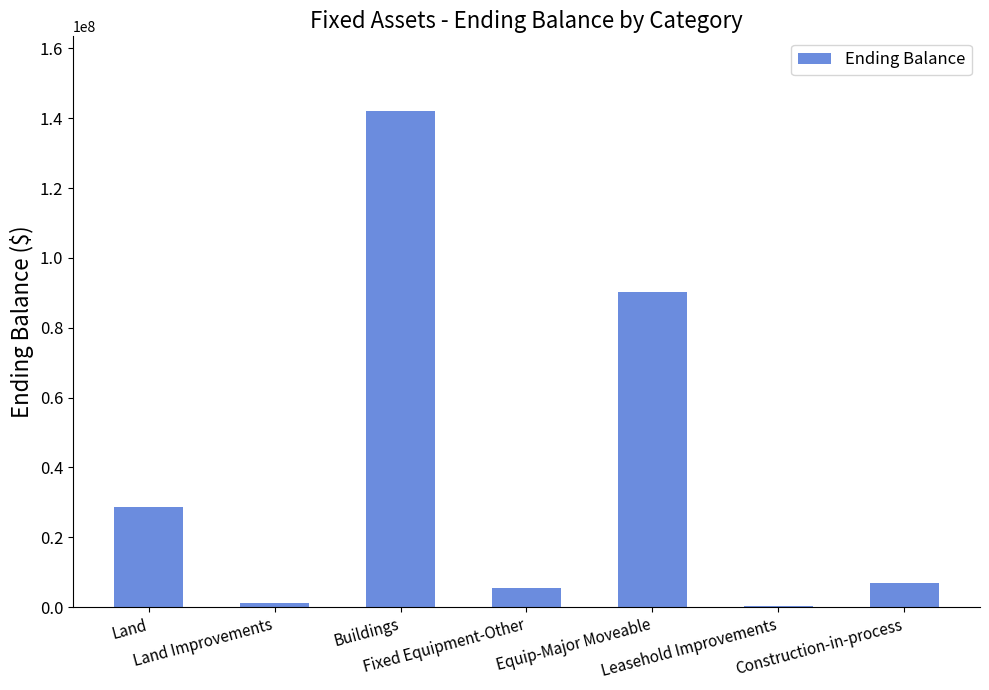

What is the change in value from Land Improvements to Leasehold Improvements?

-730071.2